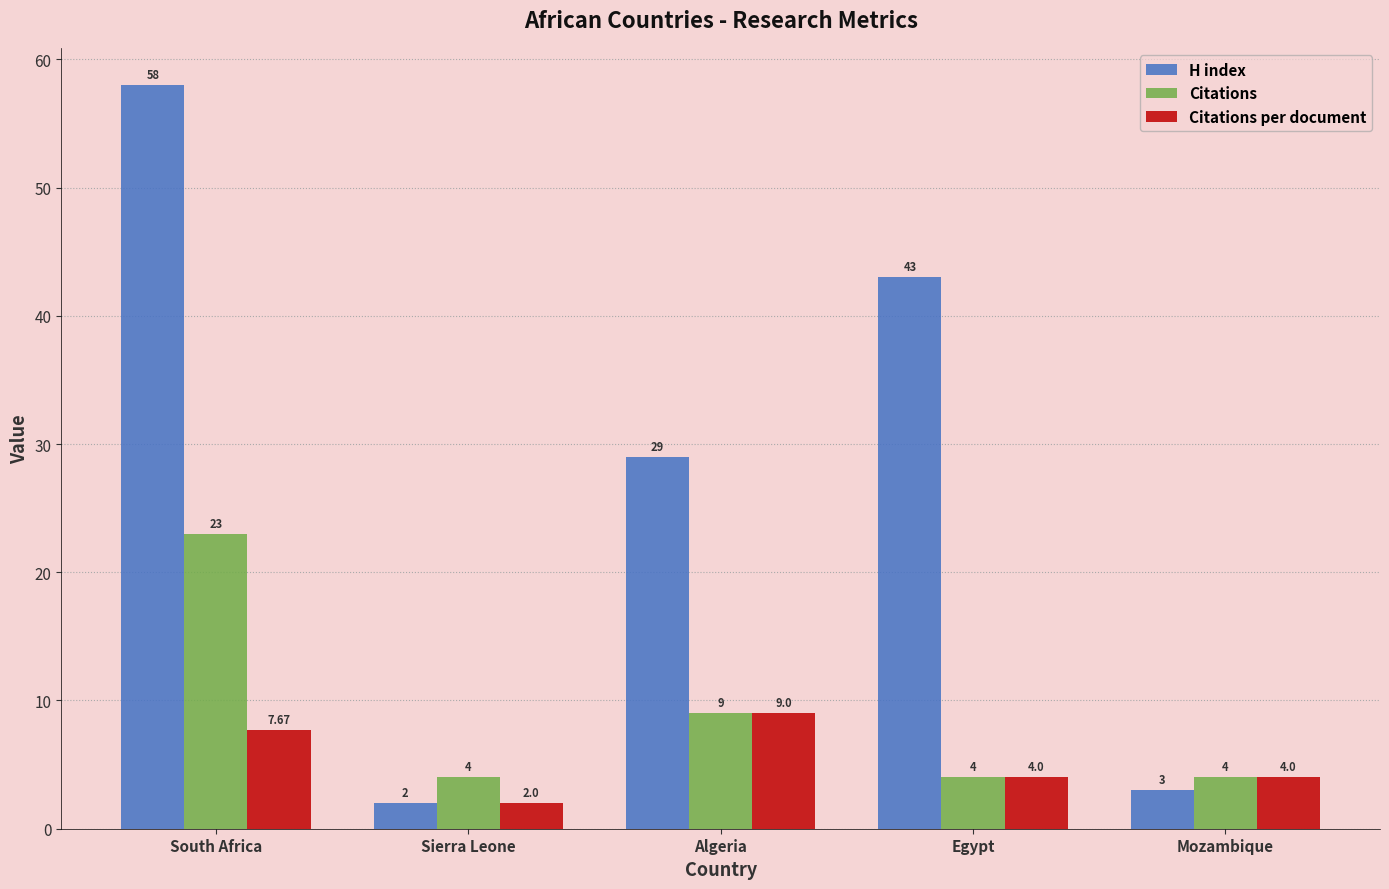

Rank the series by their average value, from highest to lowest.

H index, Citations, Citations per document